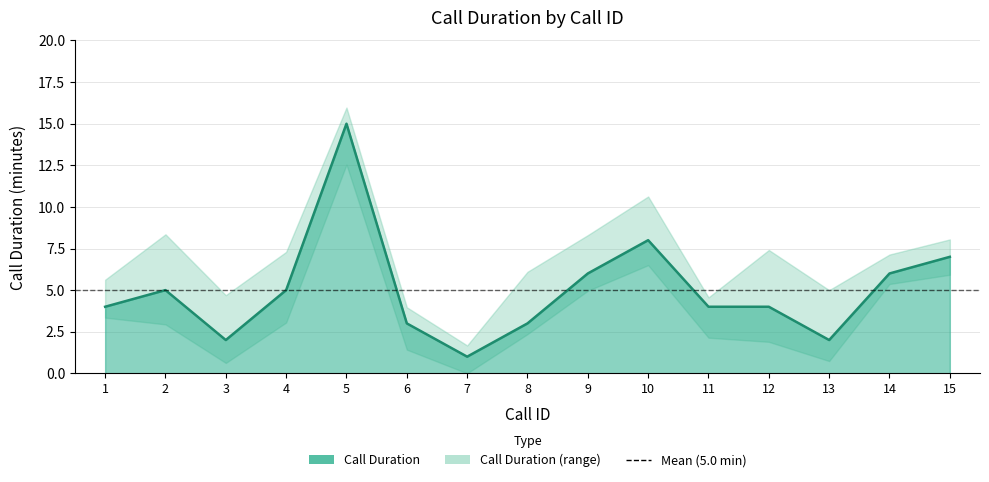

How many values are below 4?

5